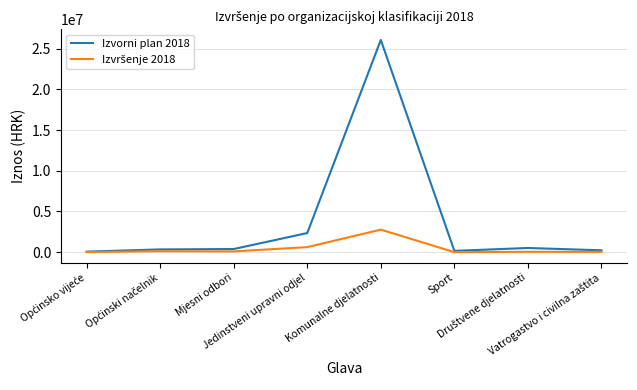

What is the greatest value displayed?

26064000.0